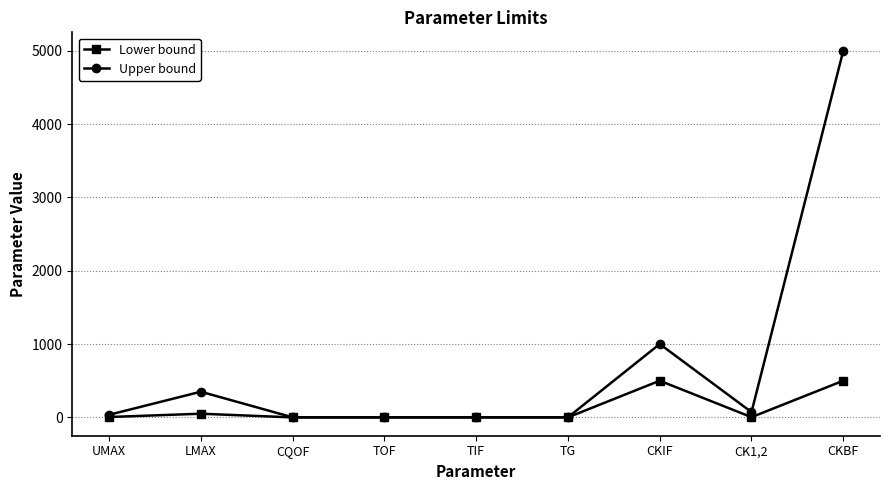

What position from the left is CQOF?

3